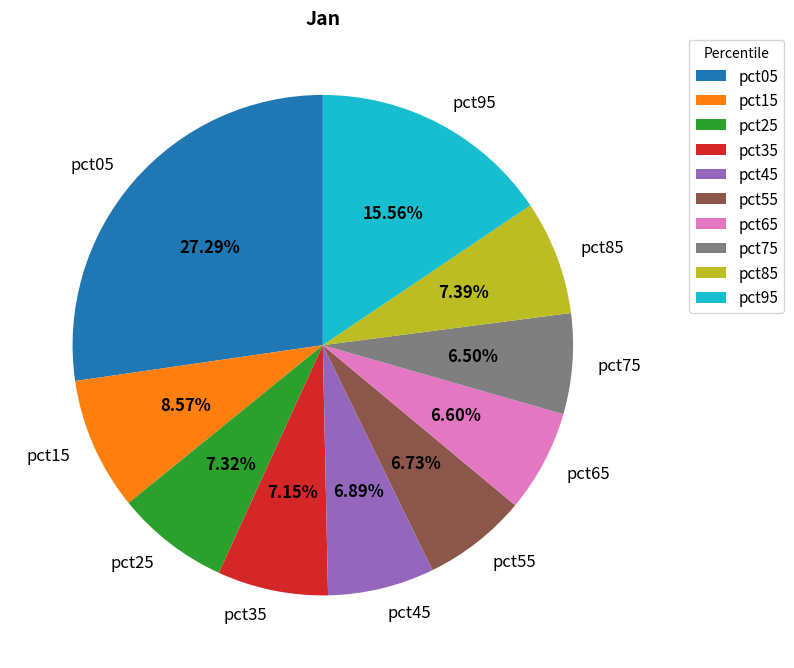

Is it true that pct05 is 27% of the pie?

True